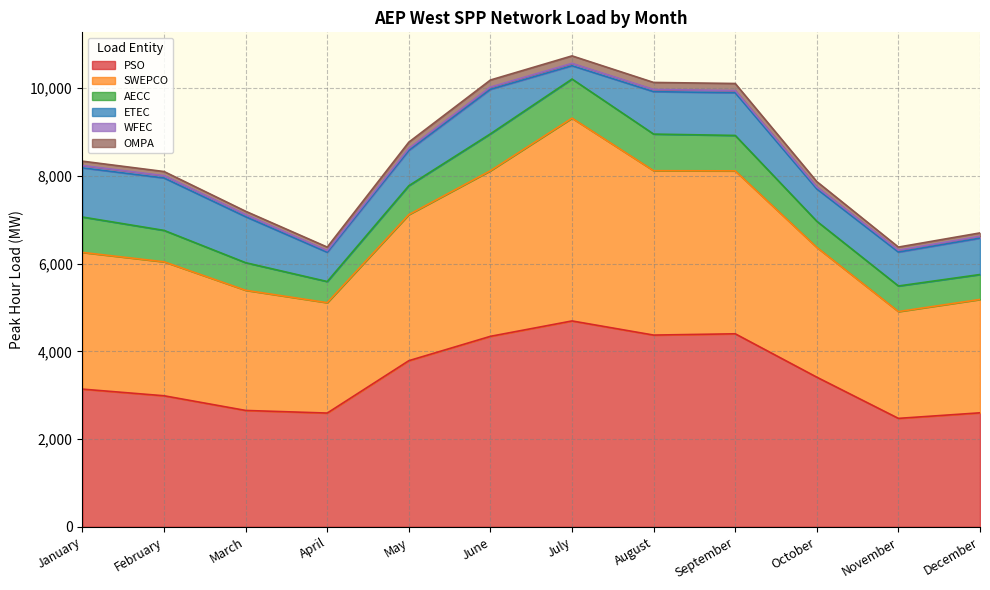

Reading right to left, what are all the values shown in this chart?

PSO: 2597.6	2470.9	3410.0	4399.2	4369.8	4692.1	4341.5	3786.2	2592.3	2651.8	2986.3	3137.8
SWEPCO: 2584.5	2434.4	2958.4	3714.1	3746.9	4622.3	3775.3	3330.2	2516.7	2739.1	3053.9	3116.2
AECC: 568.4	583.8	596.0	807.8	835.0	892.5	840.5	658.8	481.4	628.9	715.9	807.0
ETEC: 828.8	772.9	737.3	973.1	967.7	303.6	1014.8	804.6	667.2	1048.1	1195.0	1121.0
WFEC: 42.0	43.1	44.1	49.5	49.5	53.6	51.5	45.1	36.5	48.3	52.6	53.6
OMPA: 77.5	71.0	122.7	161.5	160.4	170.6	160.9	143.8	81.5	76.2	94.4	98.7